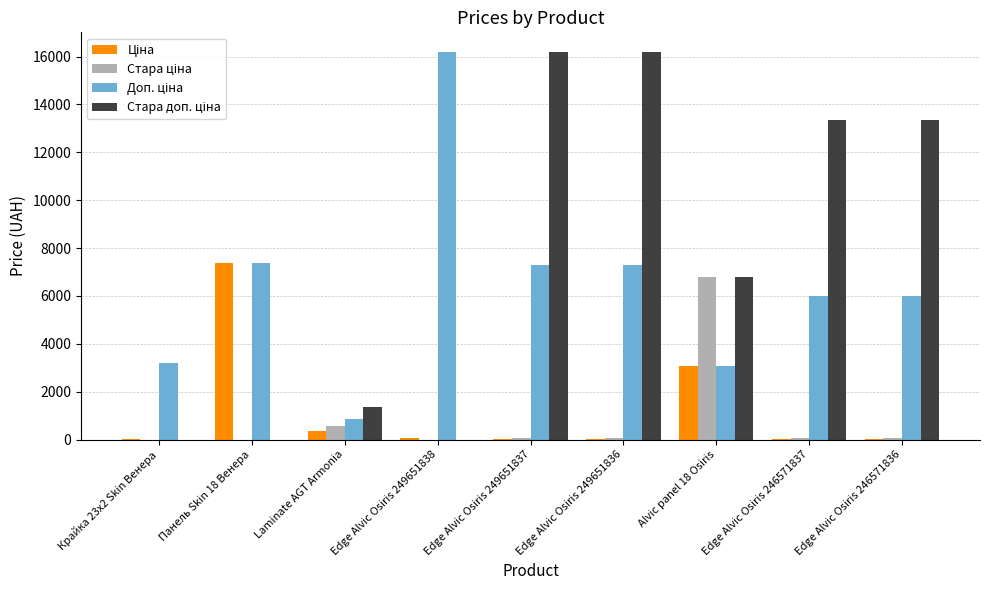

What is the difference between the highest and lowest values at Edge Alvic Osiris 249651837?

16167.6